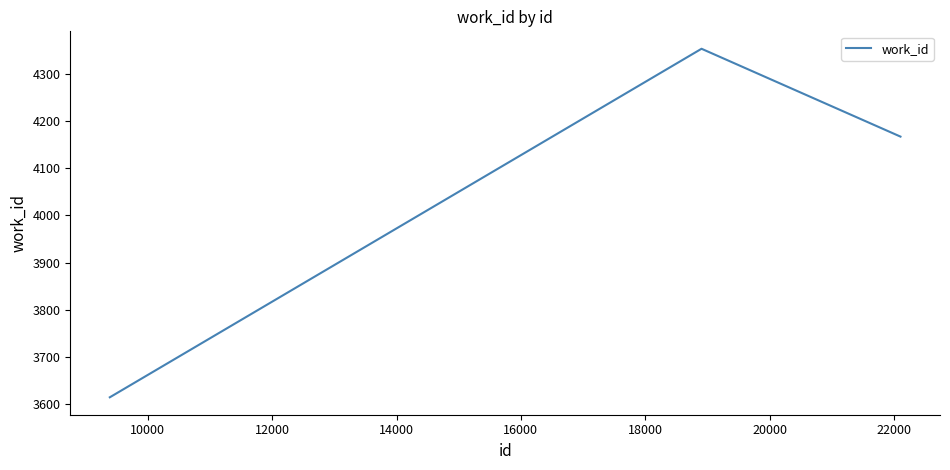

What is the difference between the maximum and second lowest values?

186